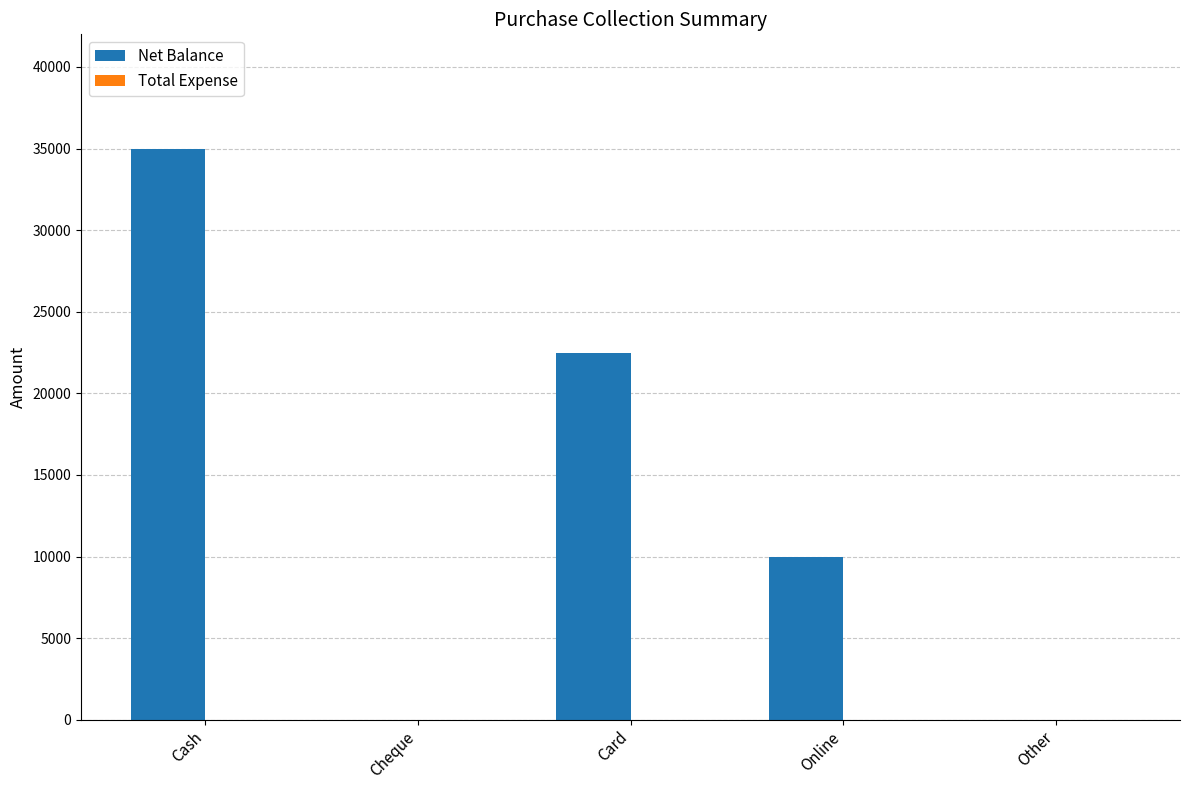

Read the value at Online.

10000